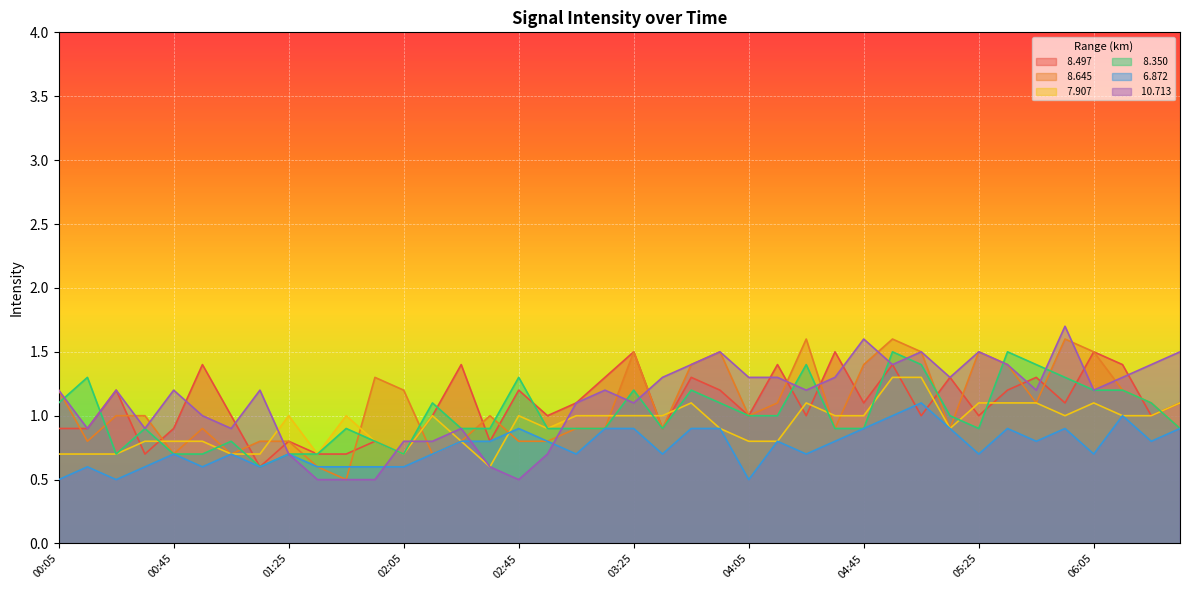

At how many categories does at least one series exceed 0?

40